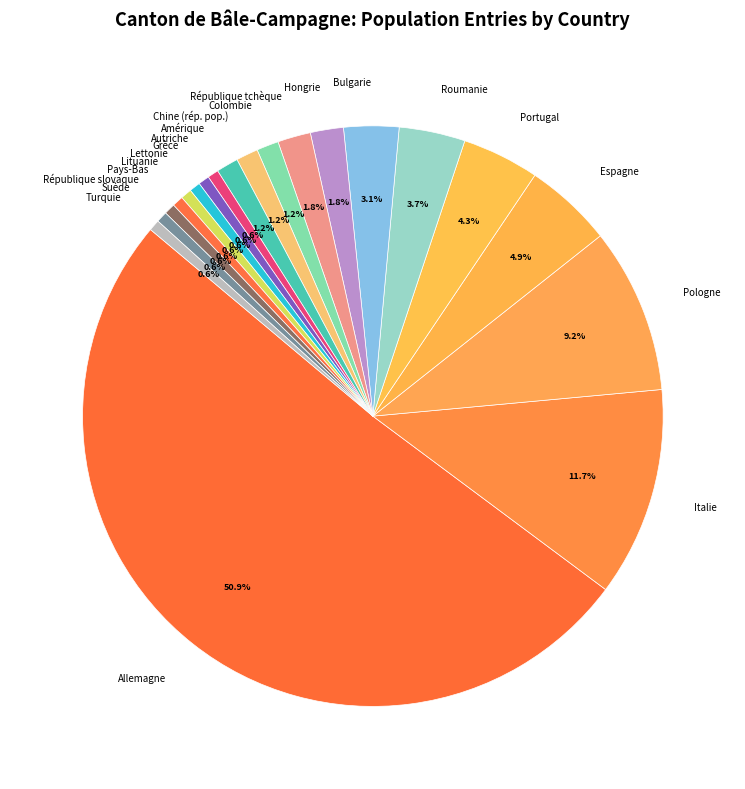

How many segments does this pie chart have?

20